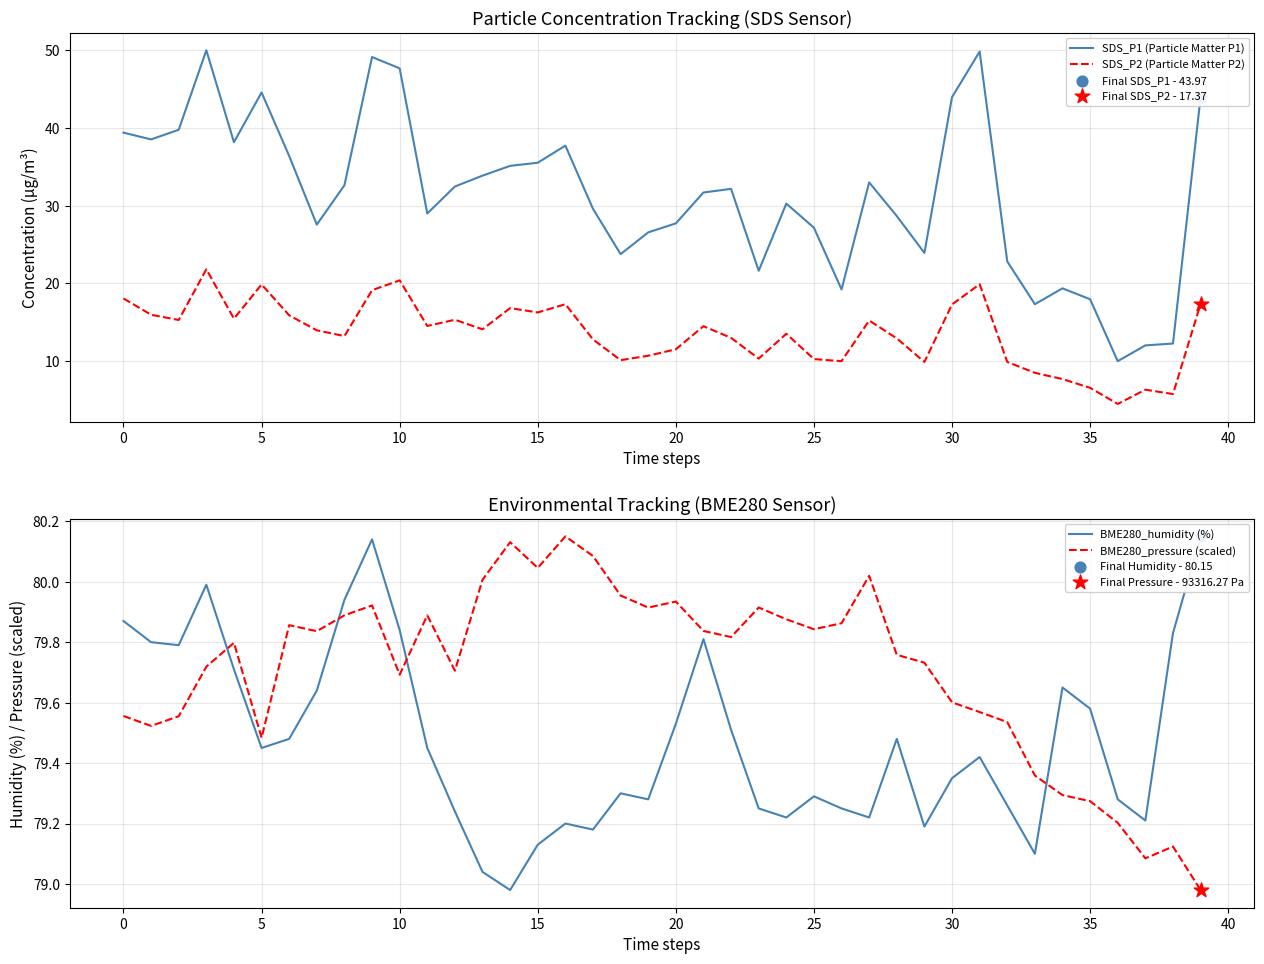

Which series has the widest spread of Y values?

SDS_P1 (Particle Matter P1)